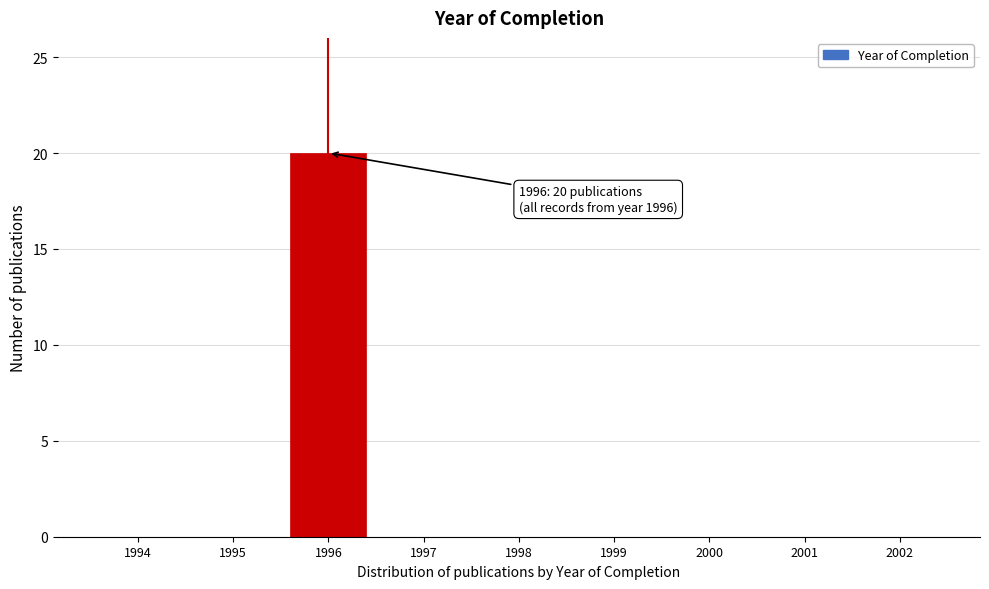

Reading left to right, what are all the values shown in this chart?

1994=0	1995=0	1996=20	1997=0	1998=0	1999=0	2000=0	2001=0	2002=0